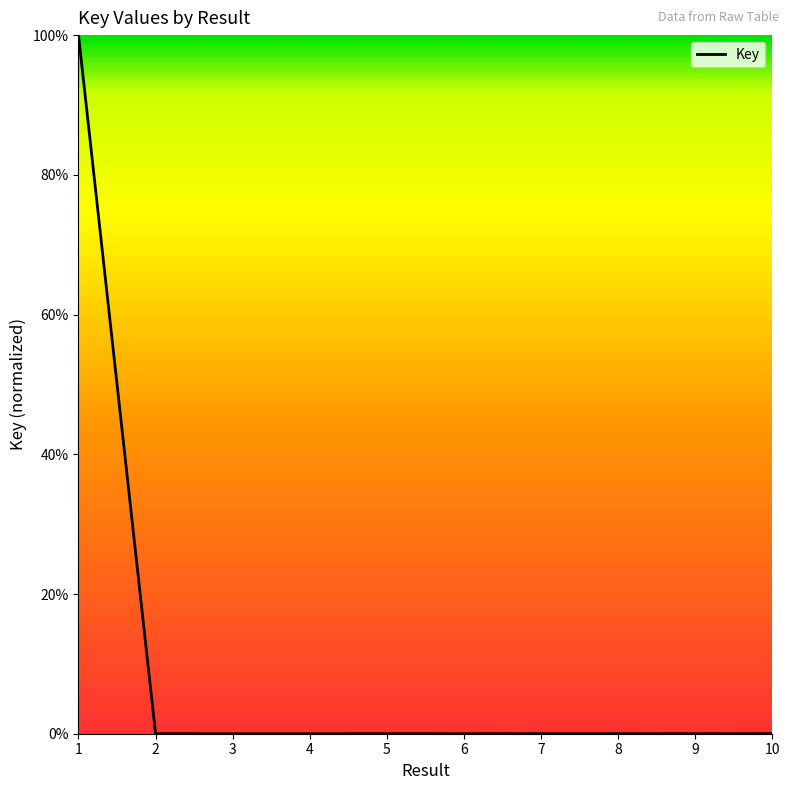

Does the chart have visible grid lines?

No